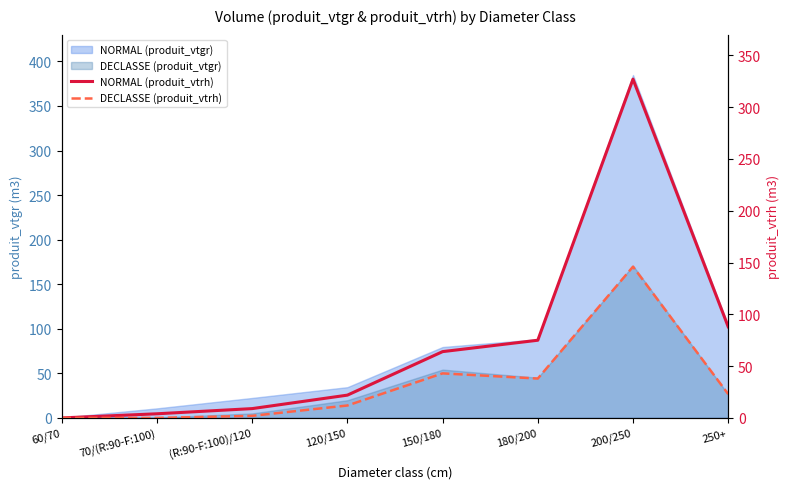

In NORMAL (produit_vtrh), how many points are higher than both neighbors (excluding endpoints)?

1